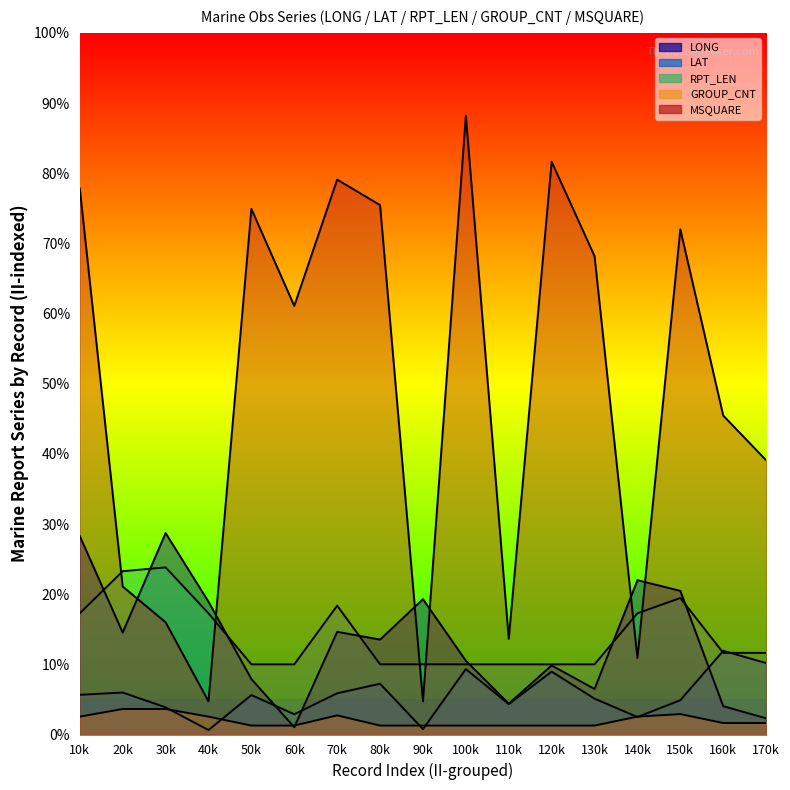

At 80k, list the series in order from smallest to largest.

GROUP_CNT, LAT, RPT_LEN, LONG, MSQUARE